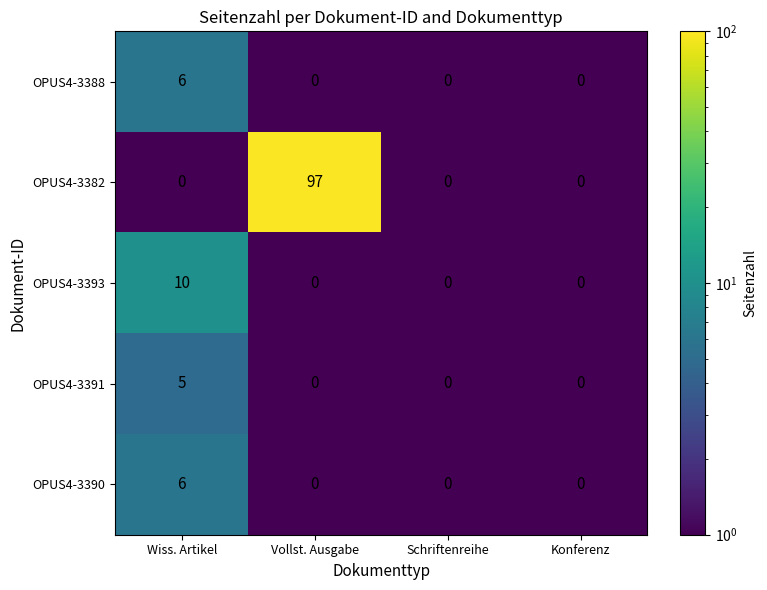

Is it true that OPUS4-3393 equals -6 at Konferenz?

False